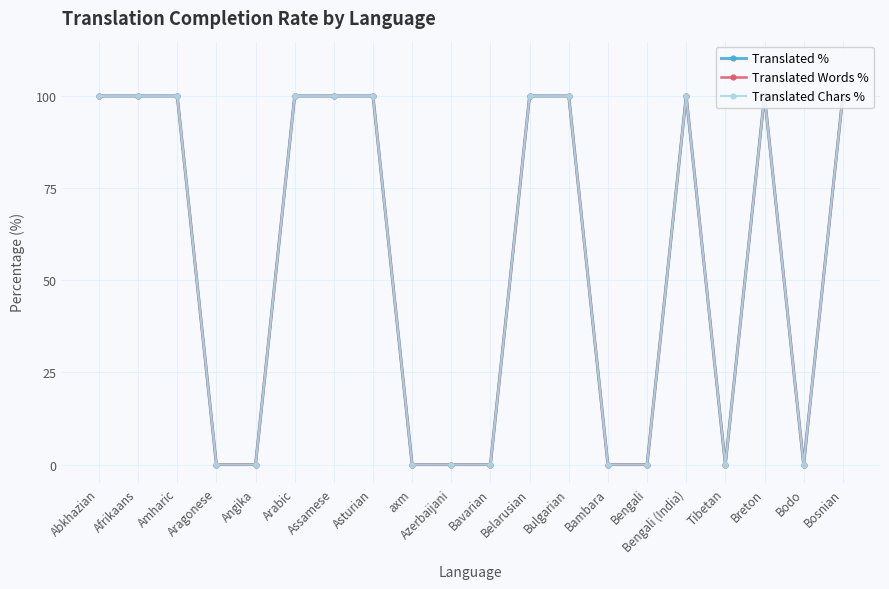

The value of Translated Chars % at Bengali is 52. True or false?

False